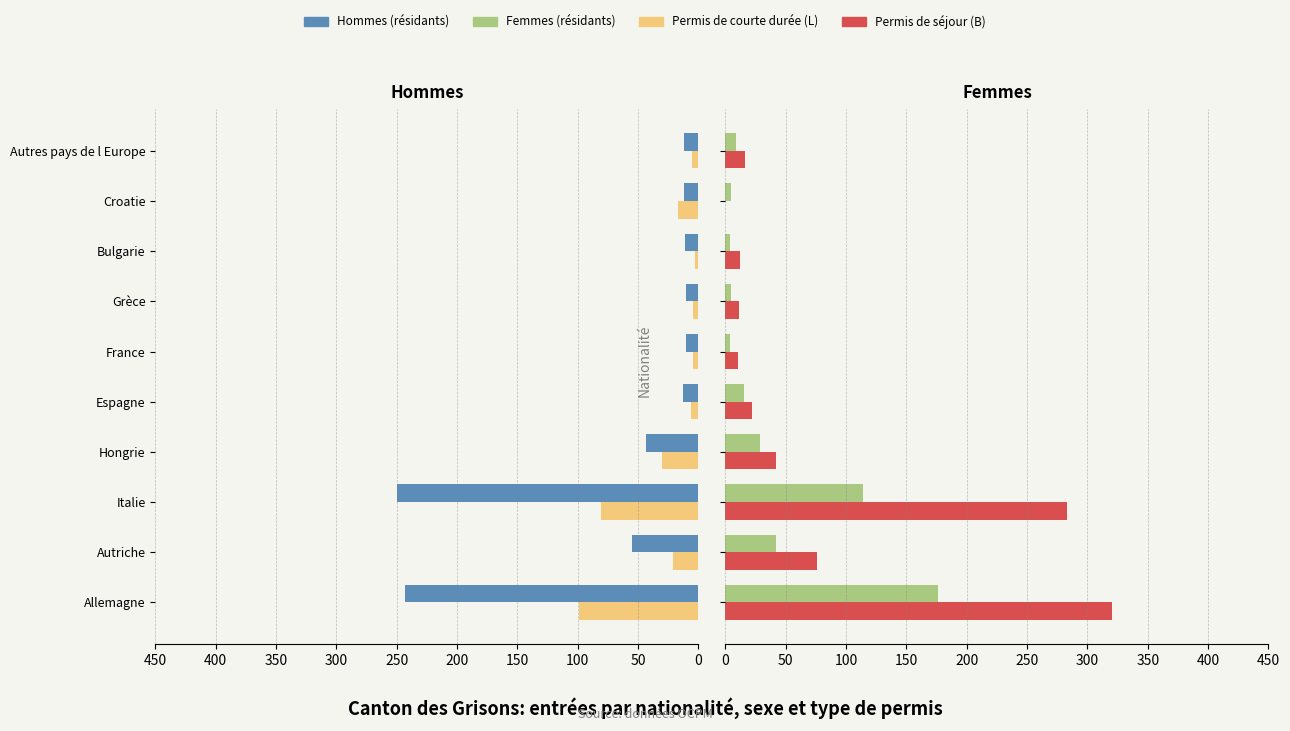

What is the difference between the highest and lowest values at Hongrie?

85